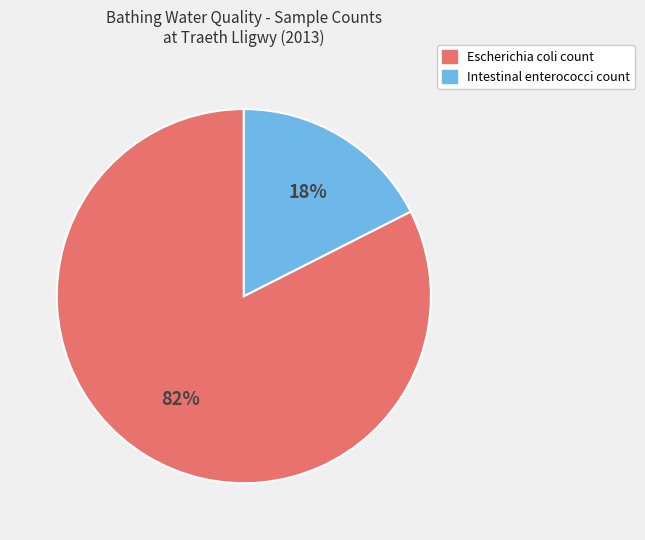

Rank the categories by value from lowest to highest.

Intestinal enterococci count, Escherichia coli count